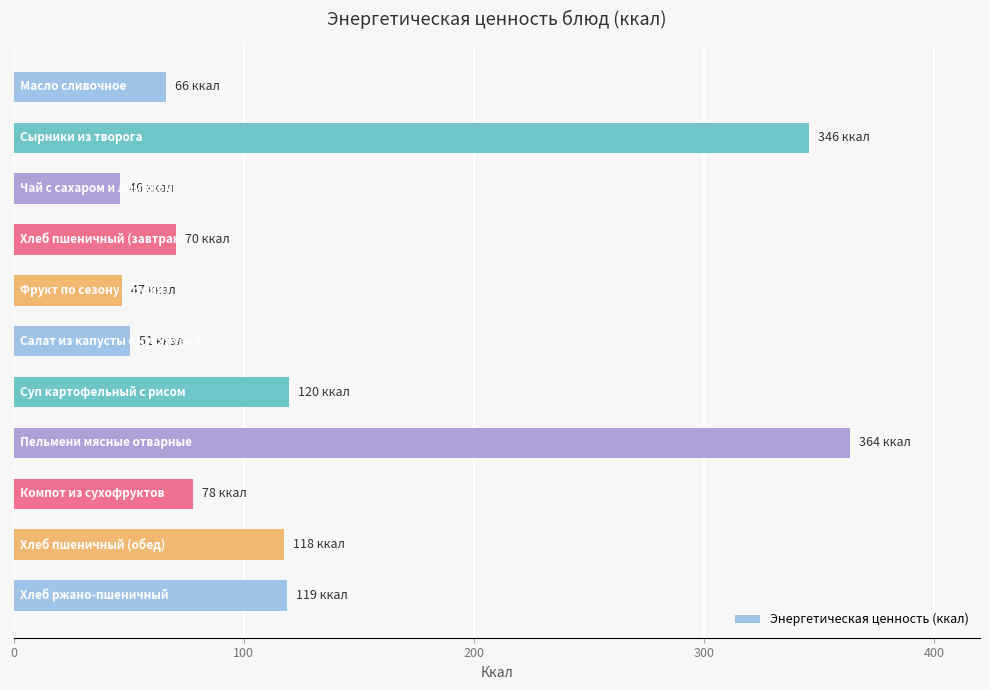

What is the average value?

129.4